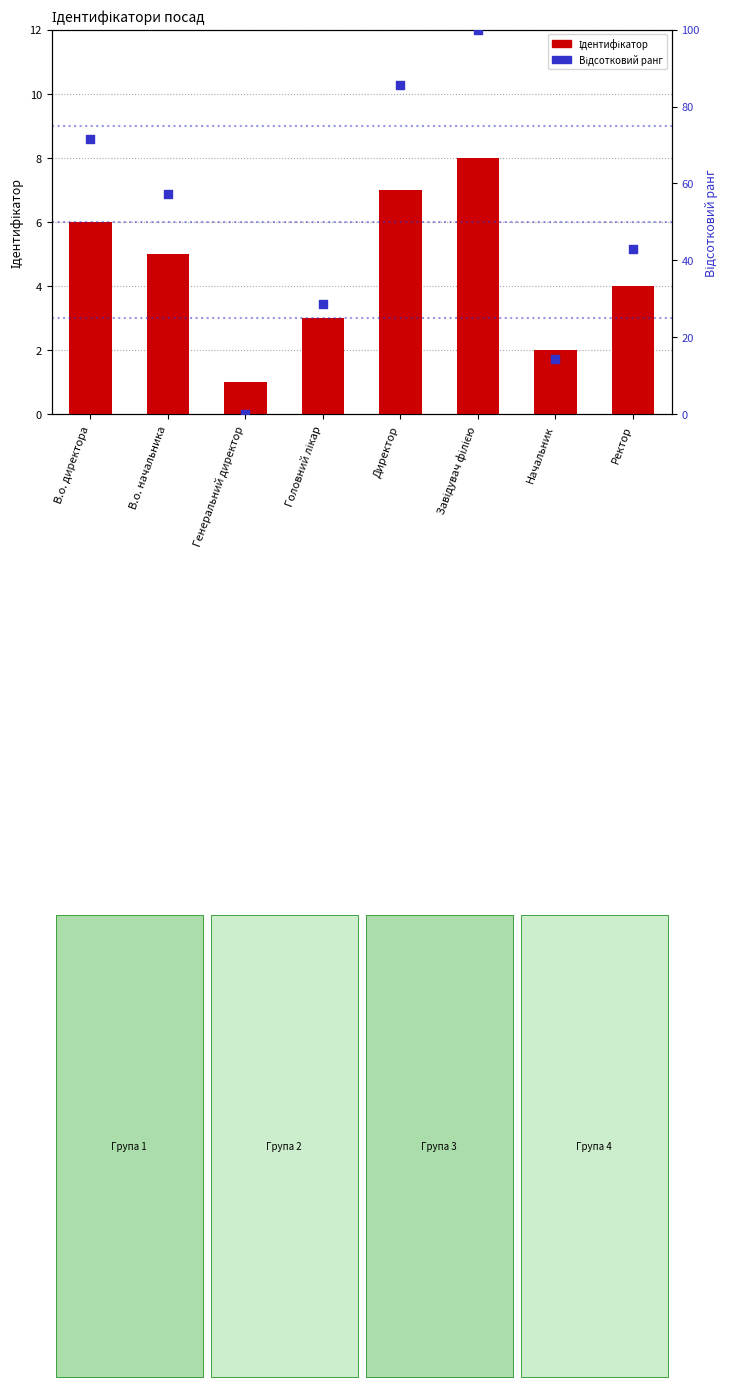

At which category is the sum across all series the highest?

Завідувач філією